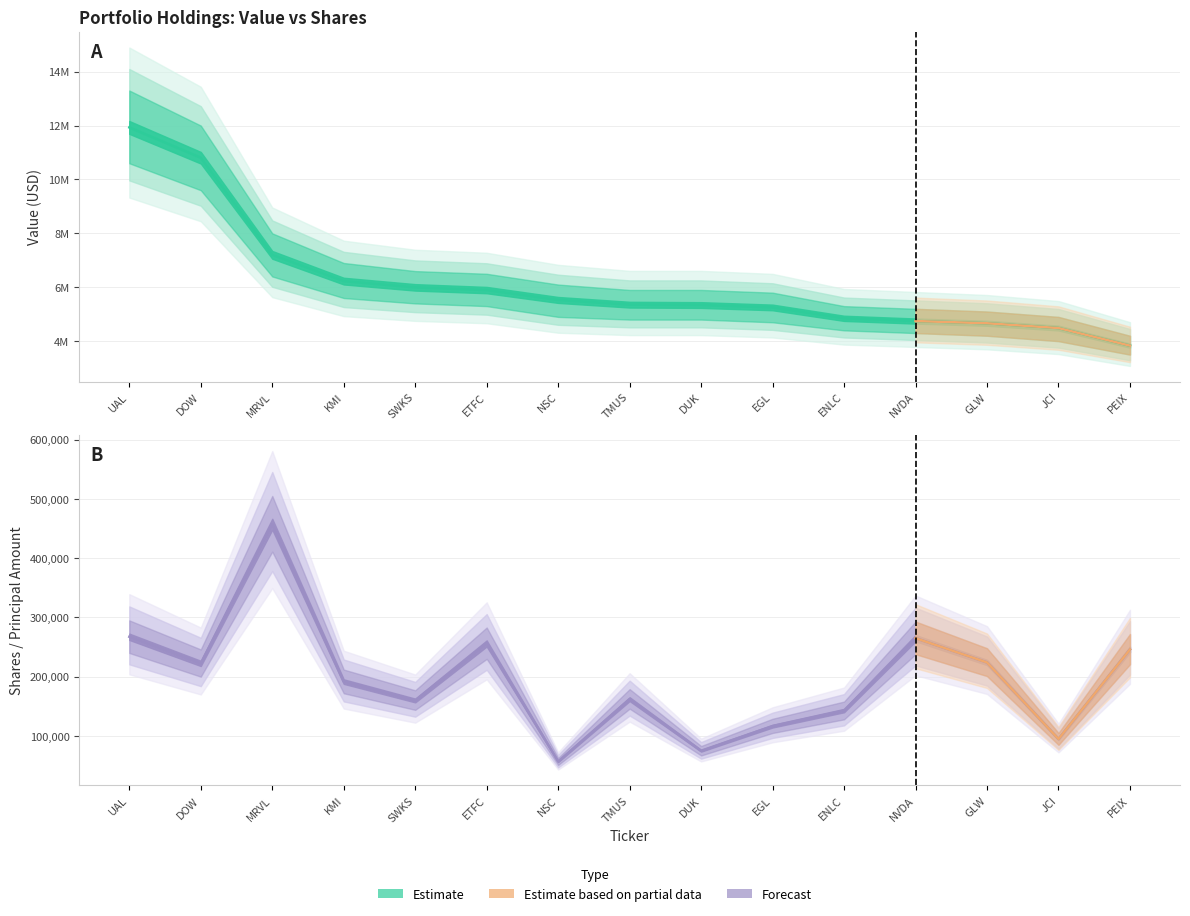

What position from the right is DOW?

14